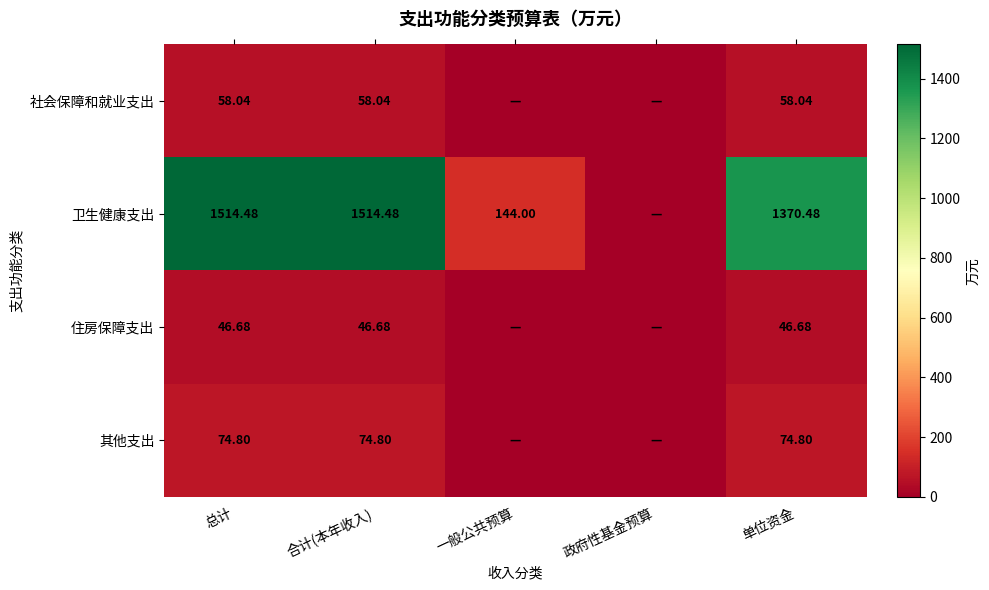

At 总计, list the series in order from largest to smallest.

卫生健康支出, 其他支出, 社会保障和就业支出, 住房保障支出